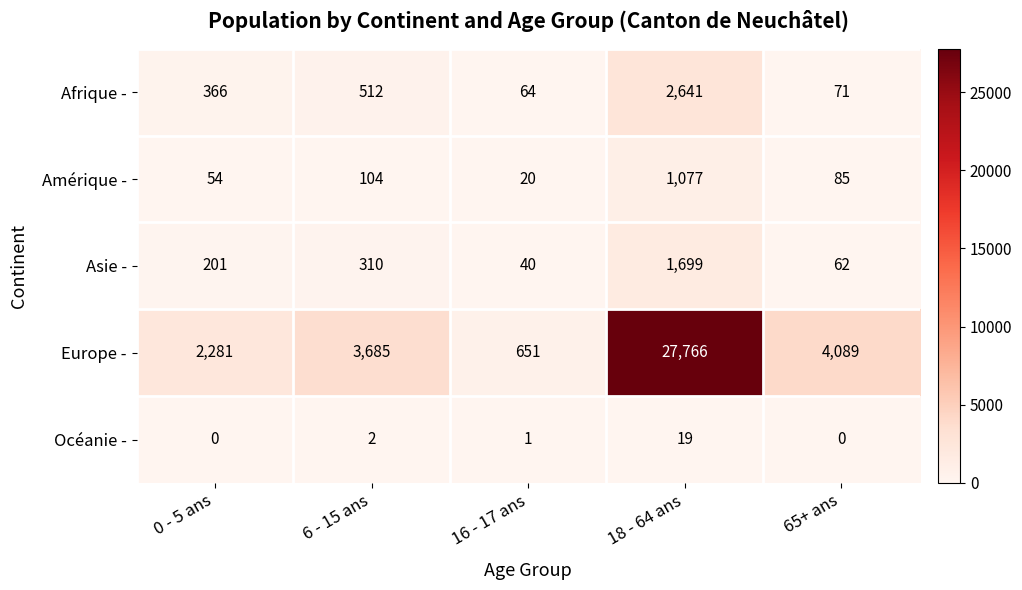

Which series has the largest range (max minus min)?

Europe -